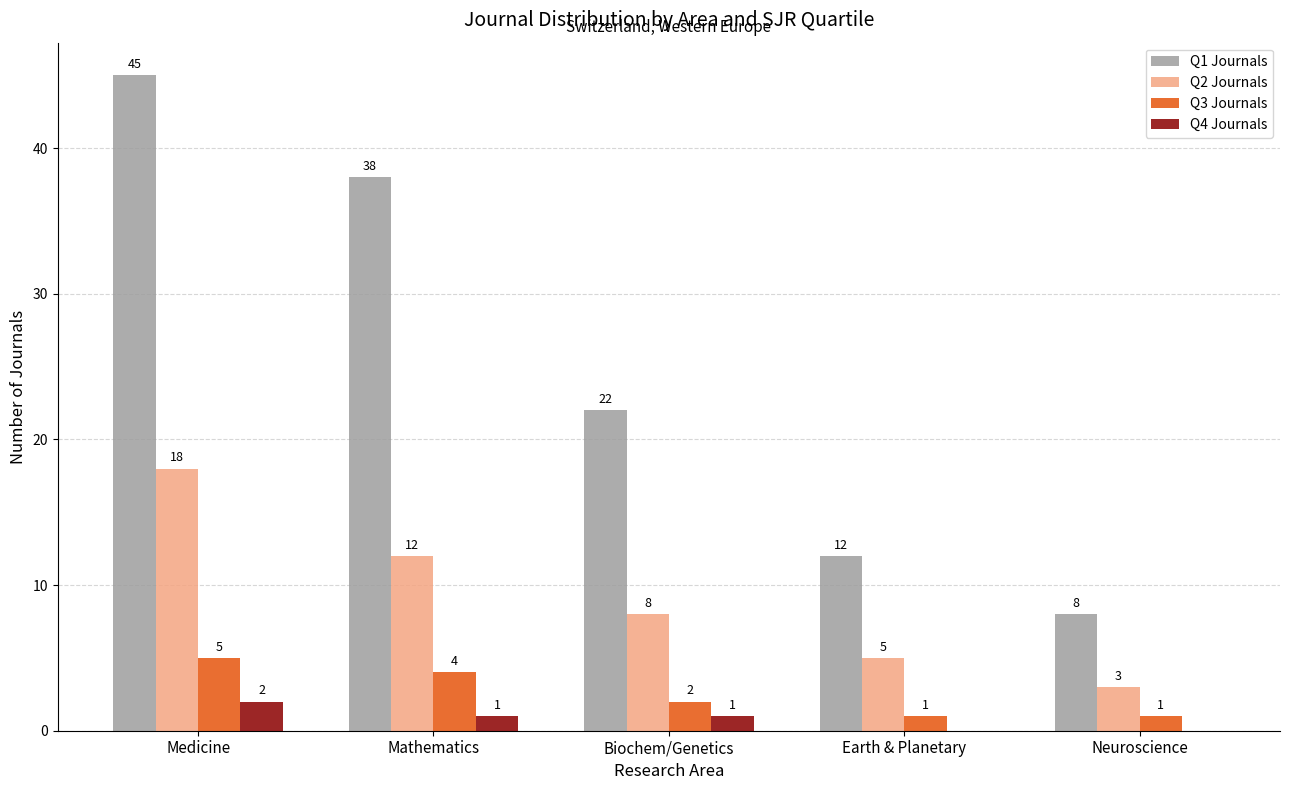

How many groups of bars are there?

5